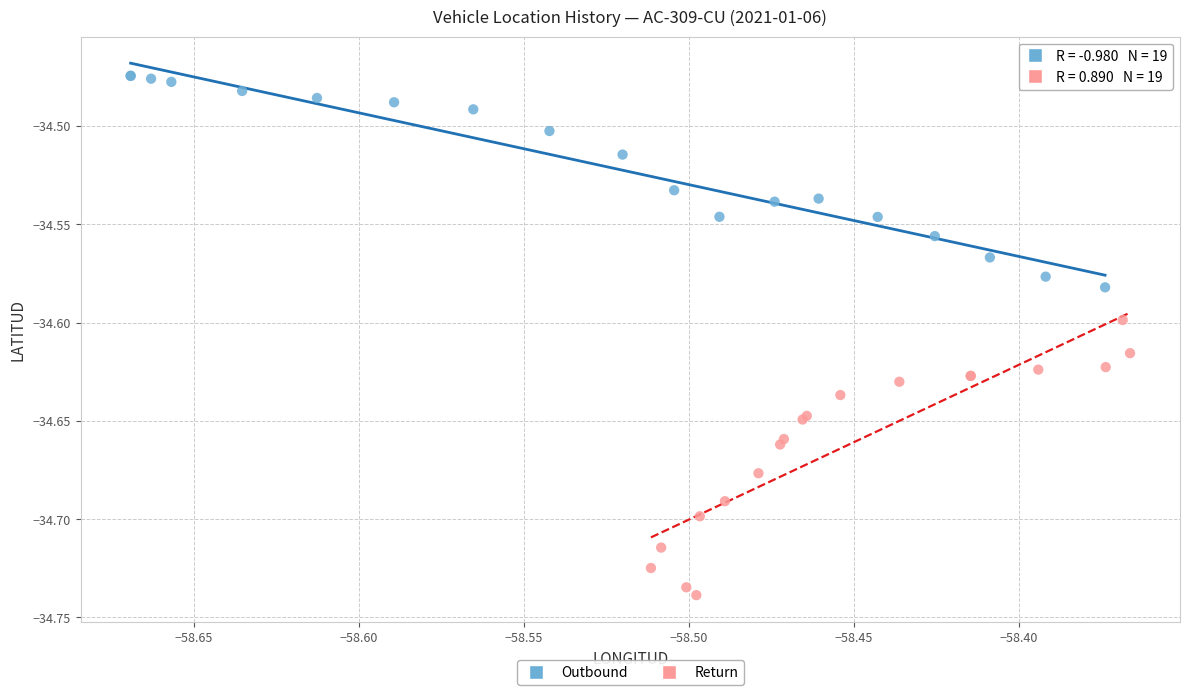

Which series contains the lowest Y value?

Return